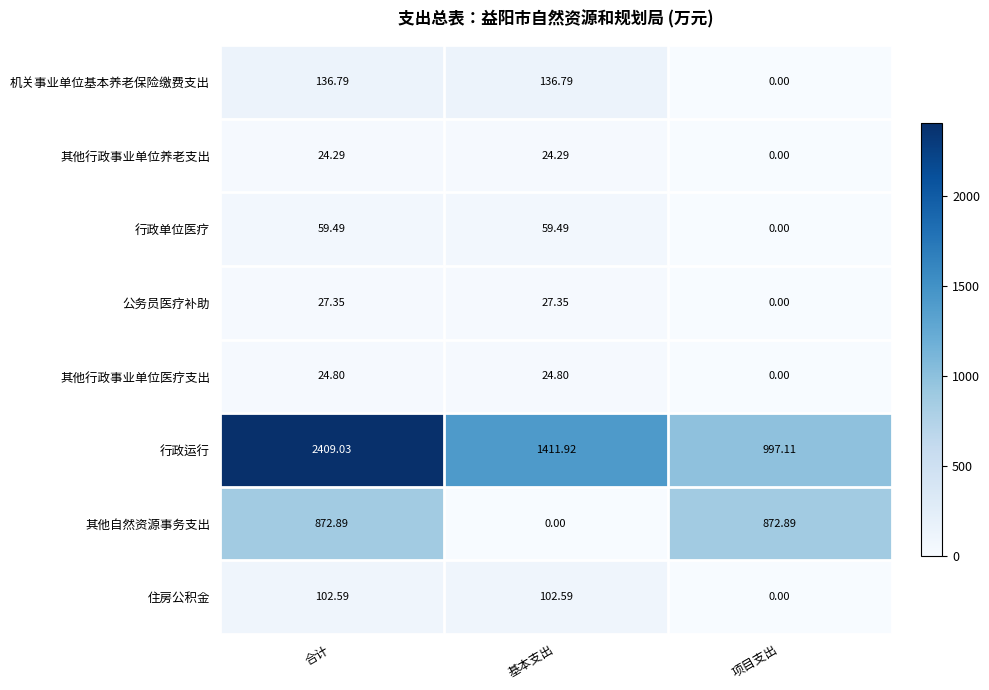

Where is 其他自然资源事务支出 nearest to the value 436?

基本支出